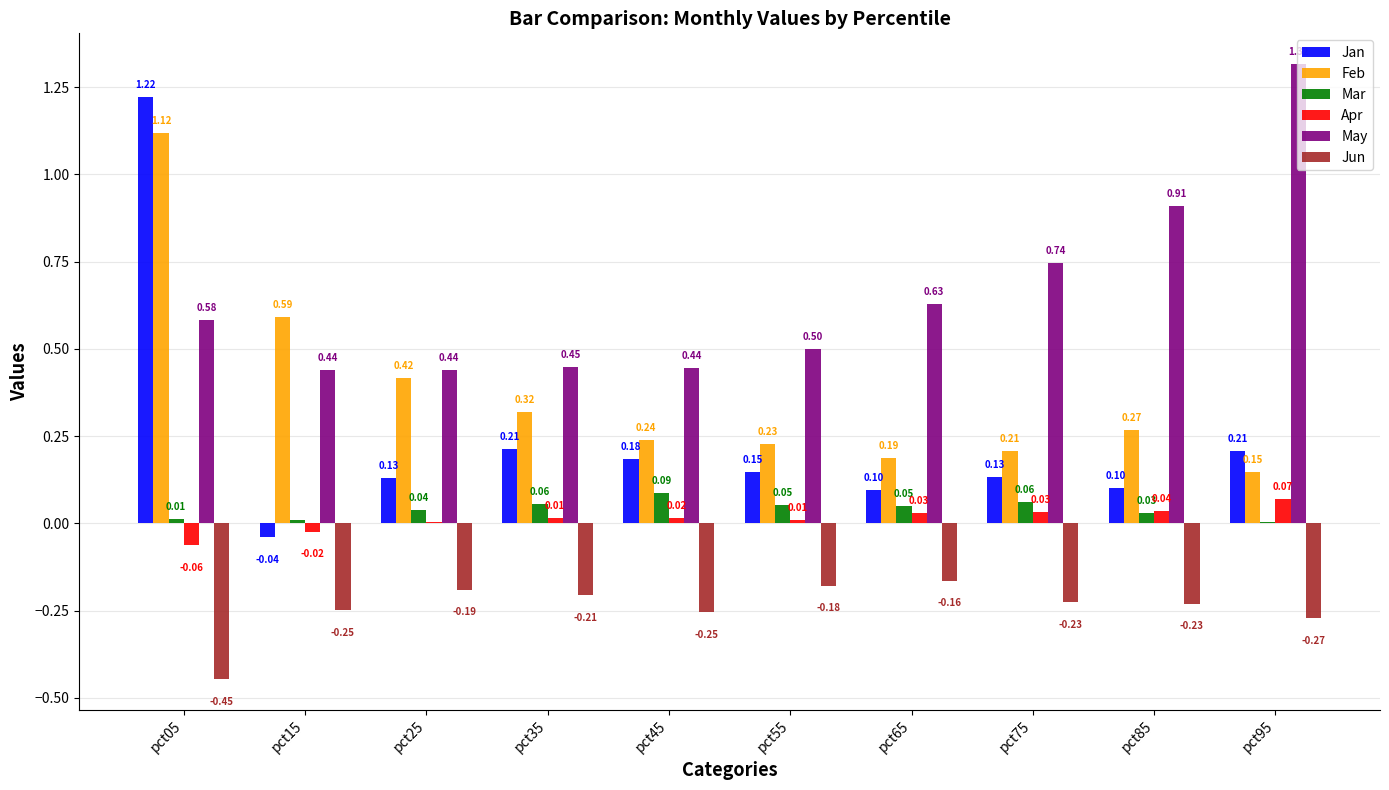

What is the sum of the Jun values at pct25 and pct95?

-0.5